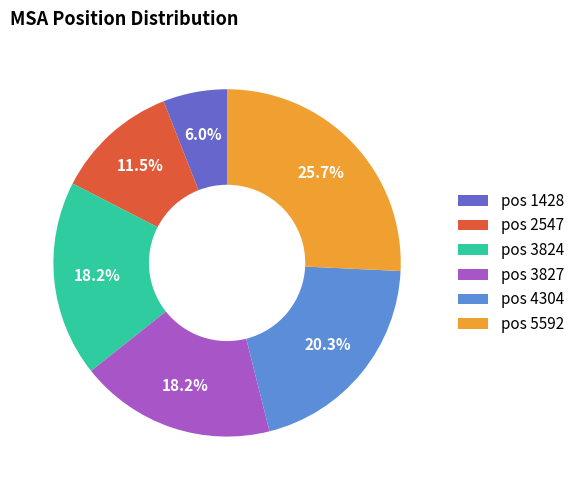

Which has a higher value, pos 3824 or pos 5592?

pos 5592